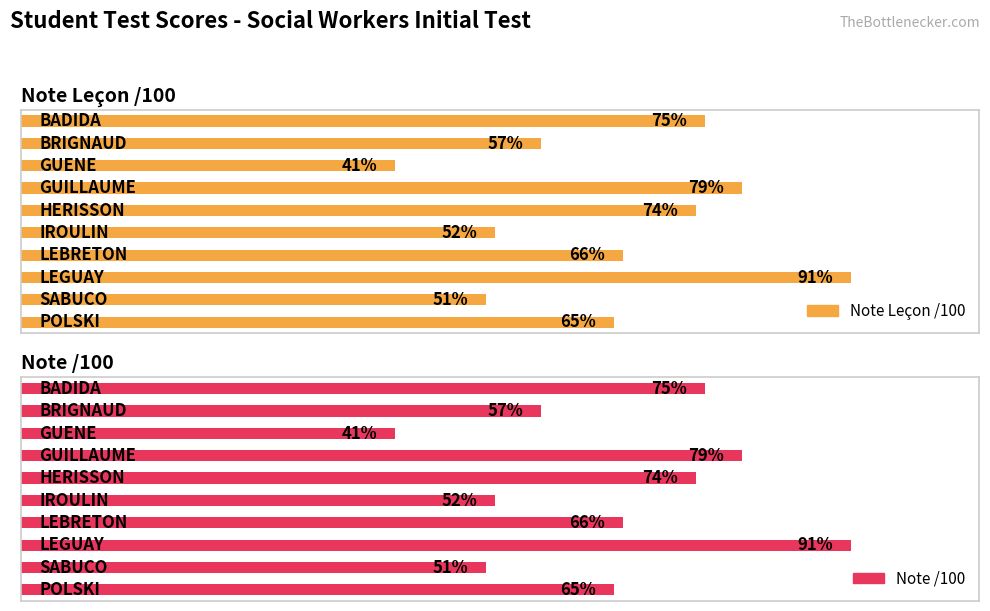

Reading left to right, extract all data points from this chart.

Note Leçon /100: 0=75	1=57	2=41	3=79	4=74	5=52	6=66	7=91	8=51	9=65
Note /100: 0=75	1=57	2=41	3=79	4=74	5=52	6=66	7=91	8=51	9=65